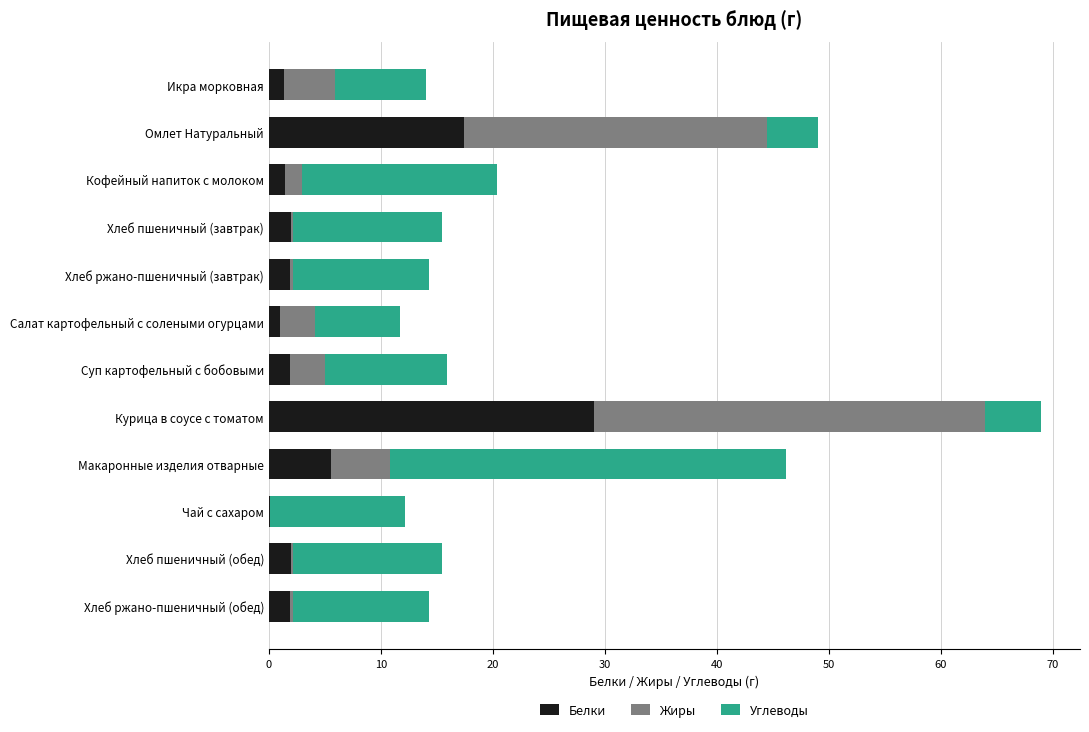

What is the total value across all series at Курица в соусе с томатом?

69.0